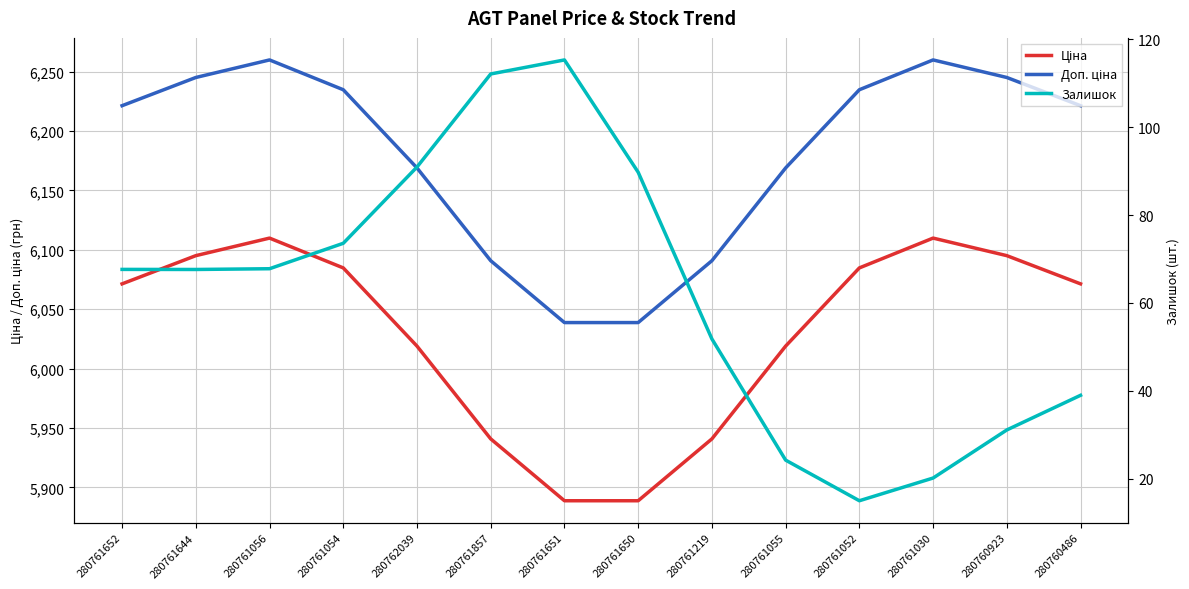

What is the value of the Ціна point at the 12th from the left?

6109.8